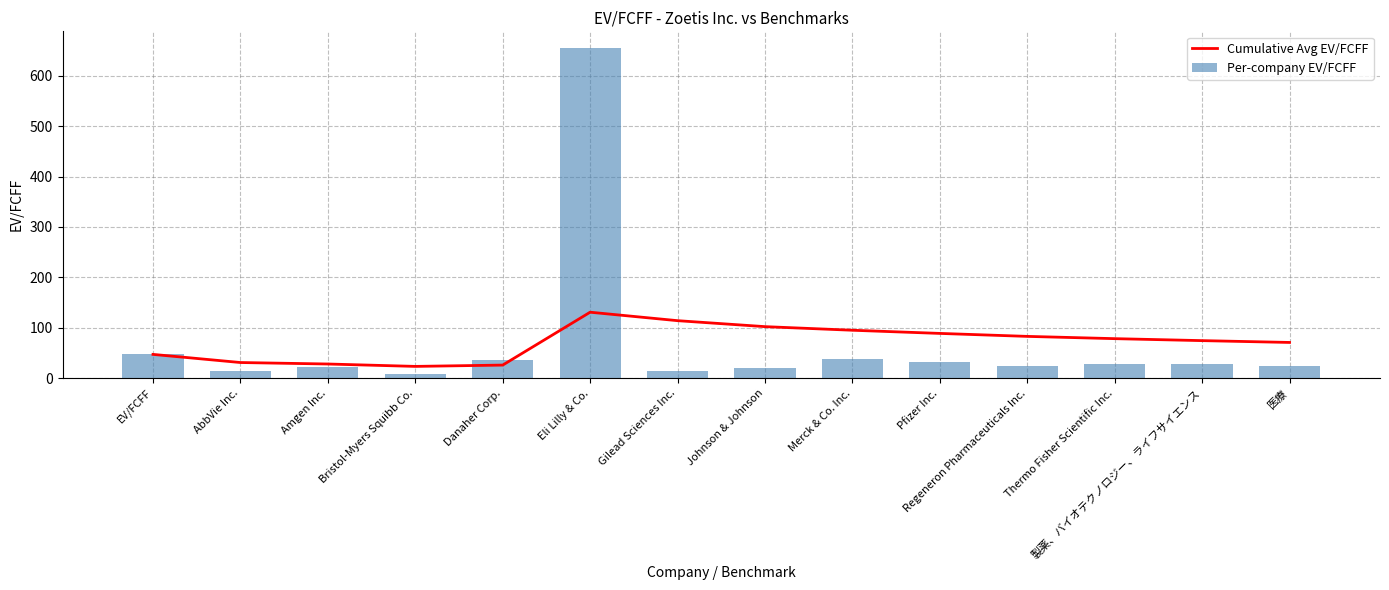

Which has a higher value, Bristol-Myers Squibb Co. or Johnson & Johnson?

Johnson & Johnson